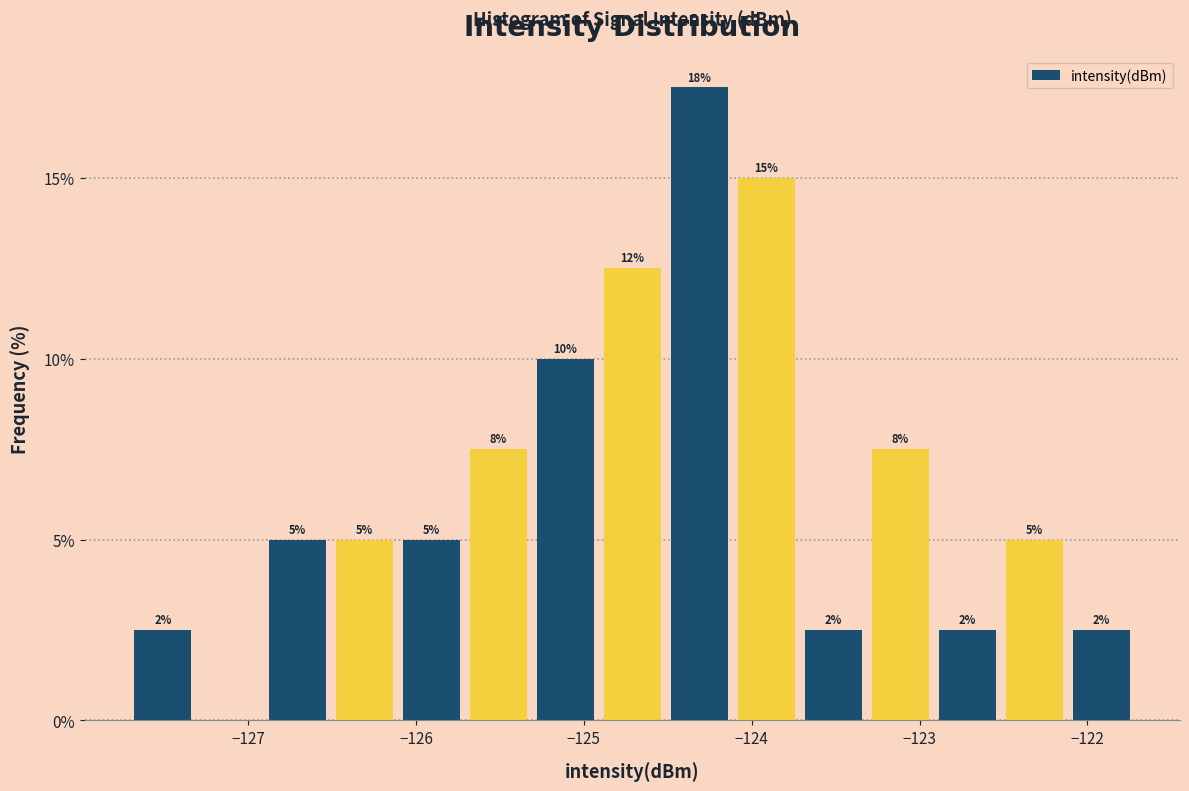

Read against the x-axis, roughly where is the centre of the tallest bar?

-124.3